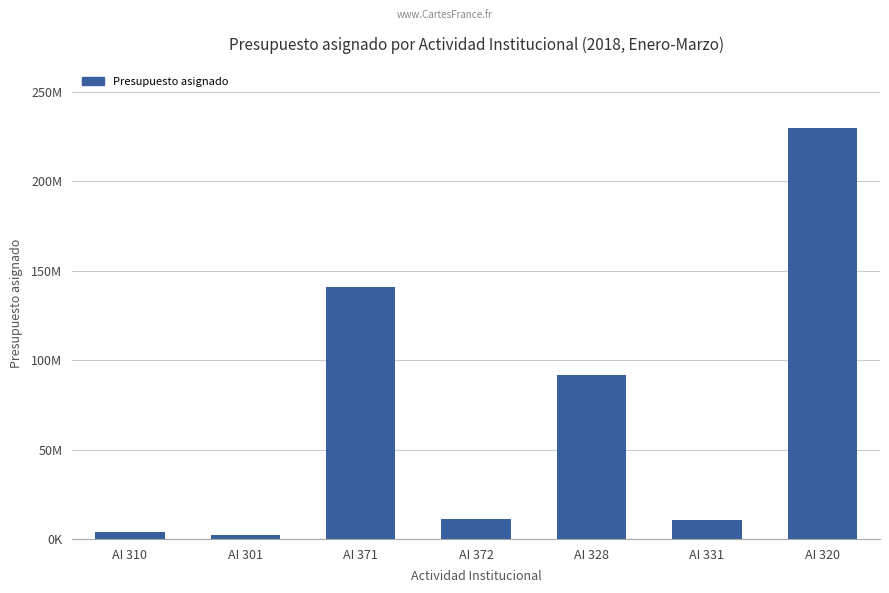

List the labels in order of value, largest first.

AI 320, AI 371, AI 328, AI 372, AI 331, AI 310, AI 301